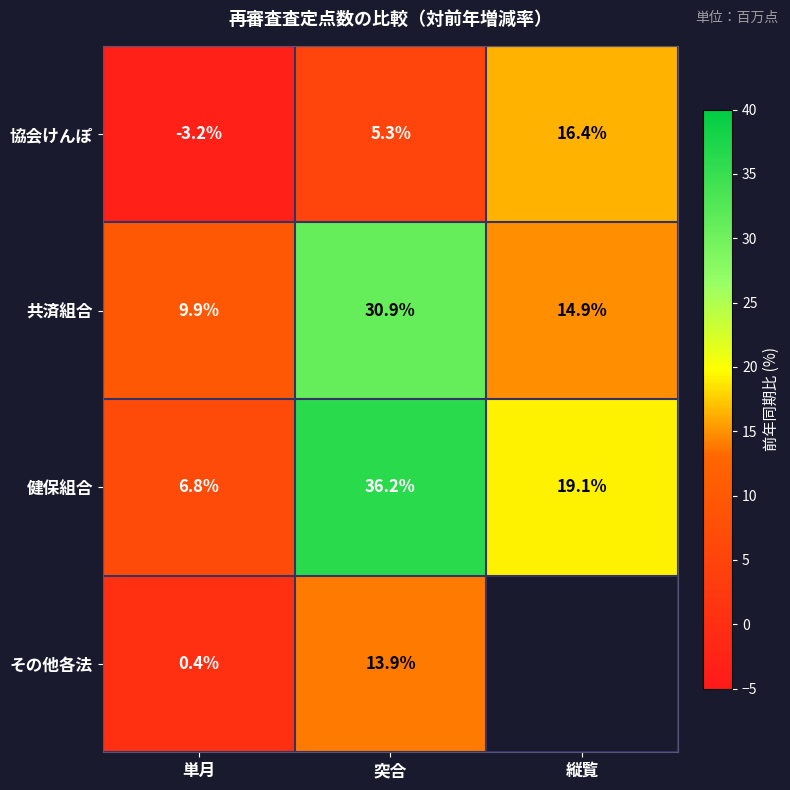

At which category is the sum across all series the highest?

突合